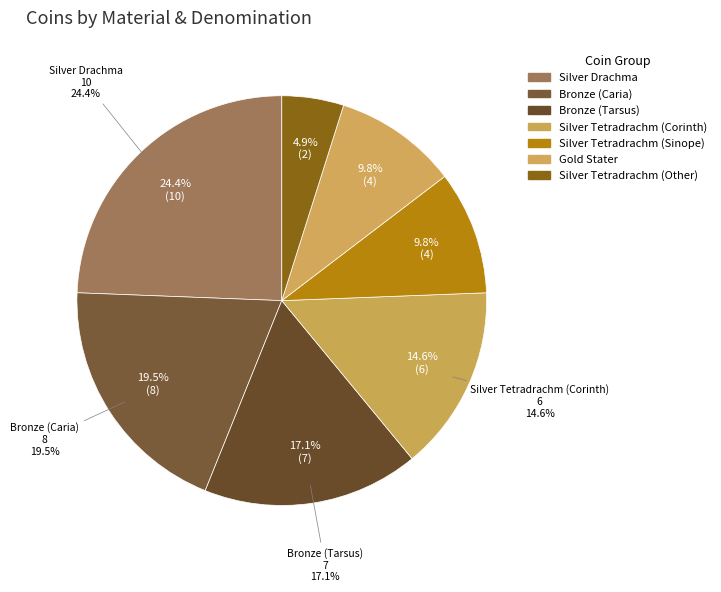

To the nearest percent, what is the average slice percentage?

14%